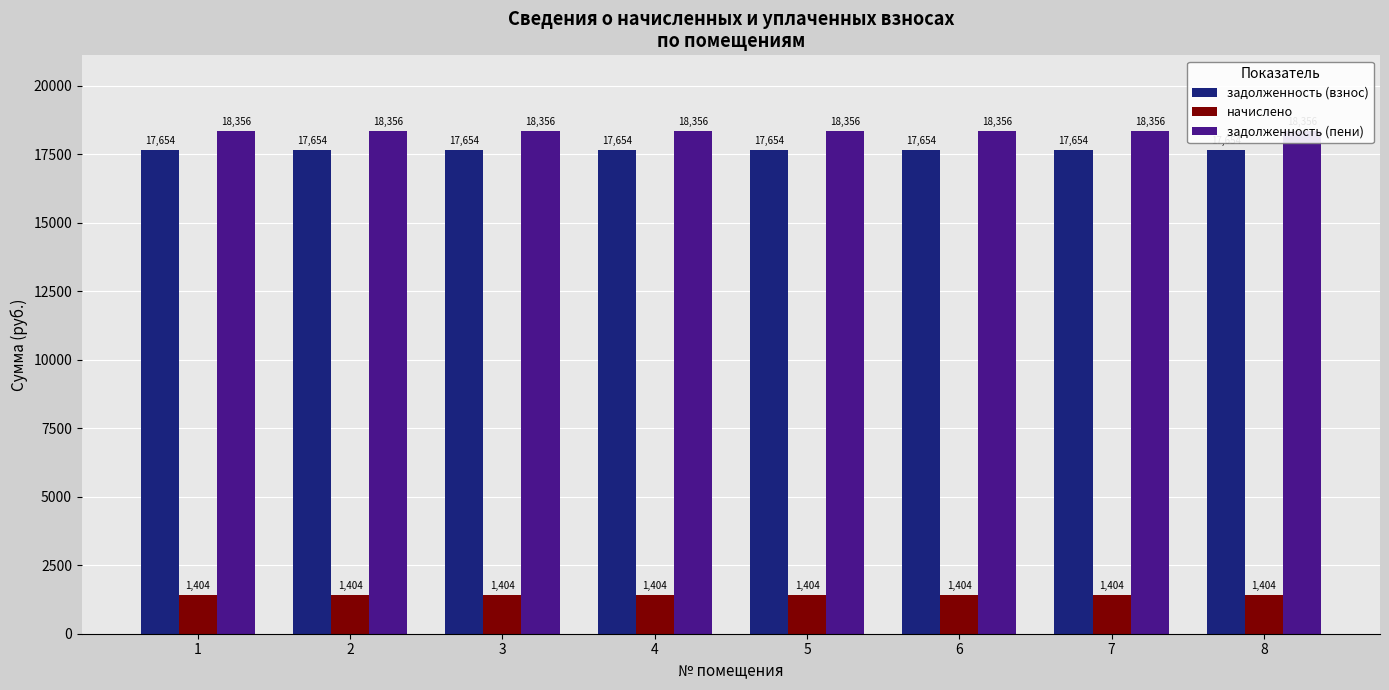

The value of задолженность (взнос) at 8 is 11030.0. True or false?

False